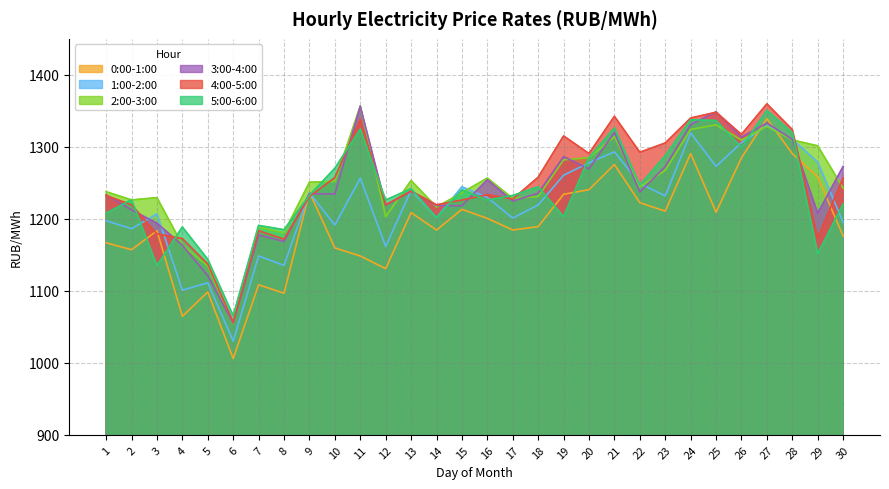

True or false: 2:00-3:00 has a value of 1054.6 at 6.

True